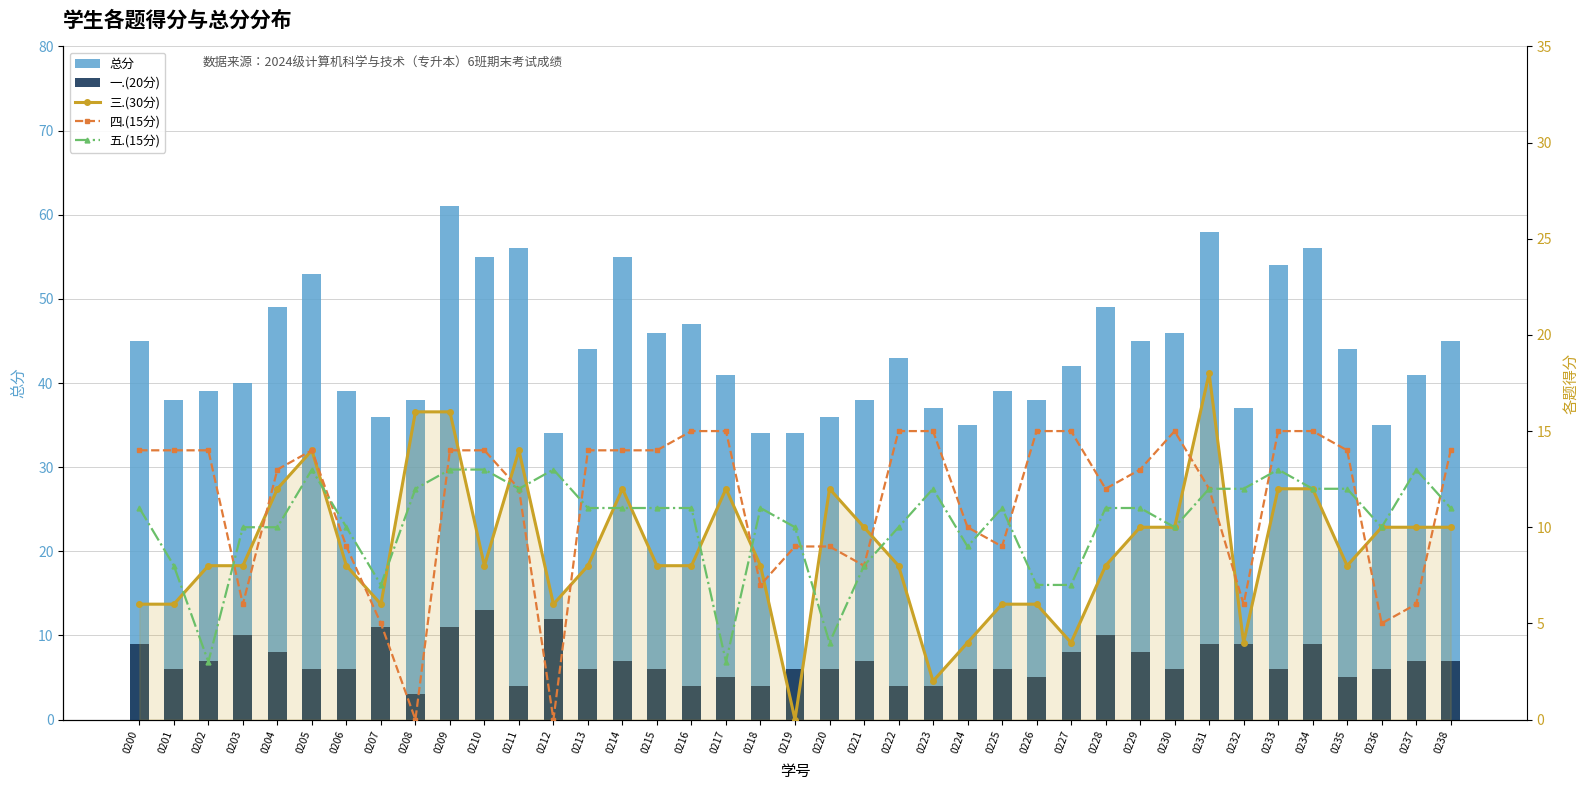

The 总分 series shows 47 at 0216. True or false?

True